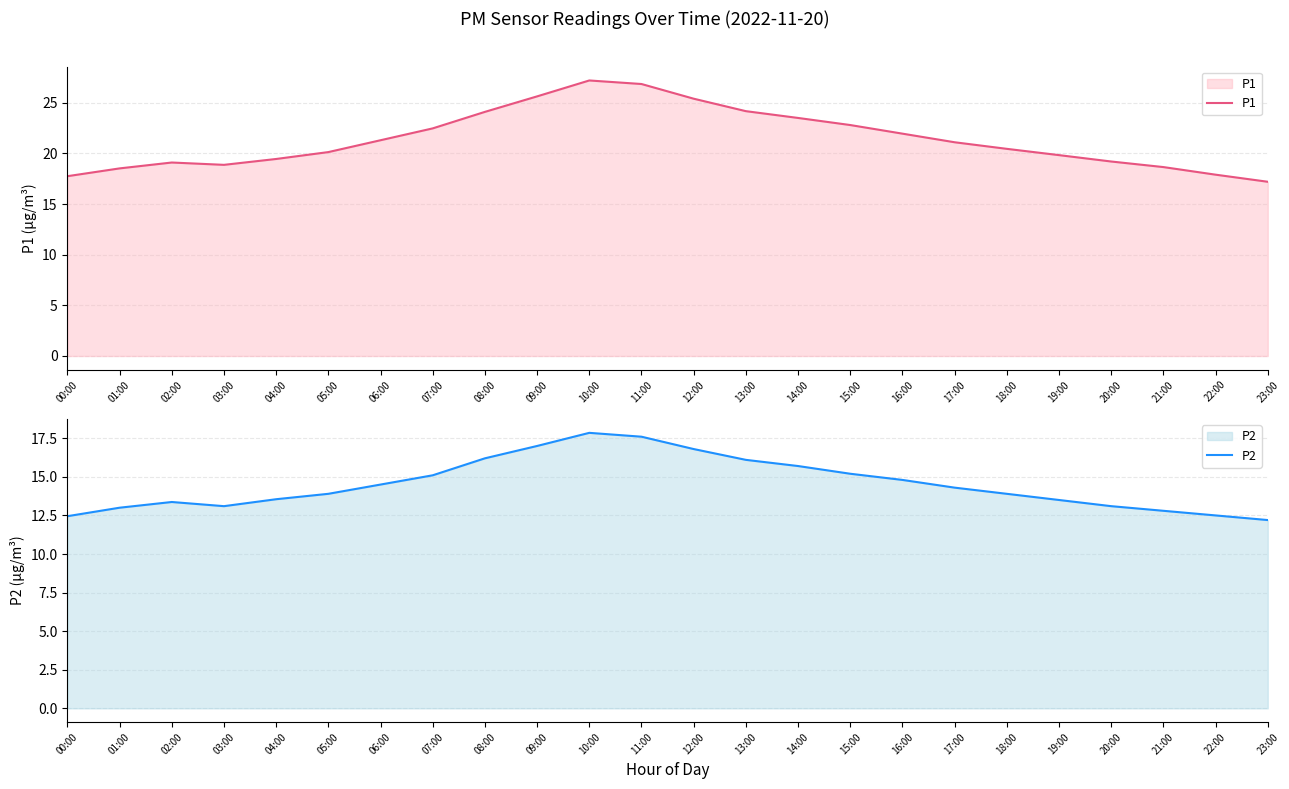

How many categories are shown in the chart?

24